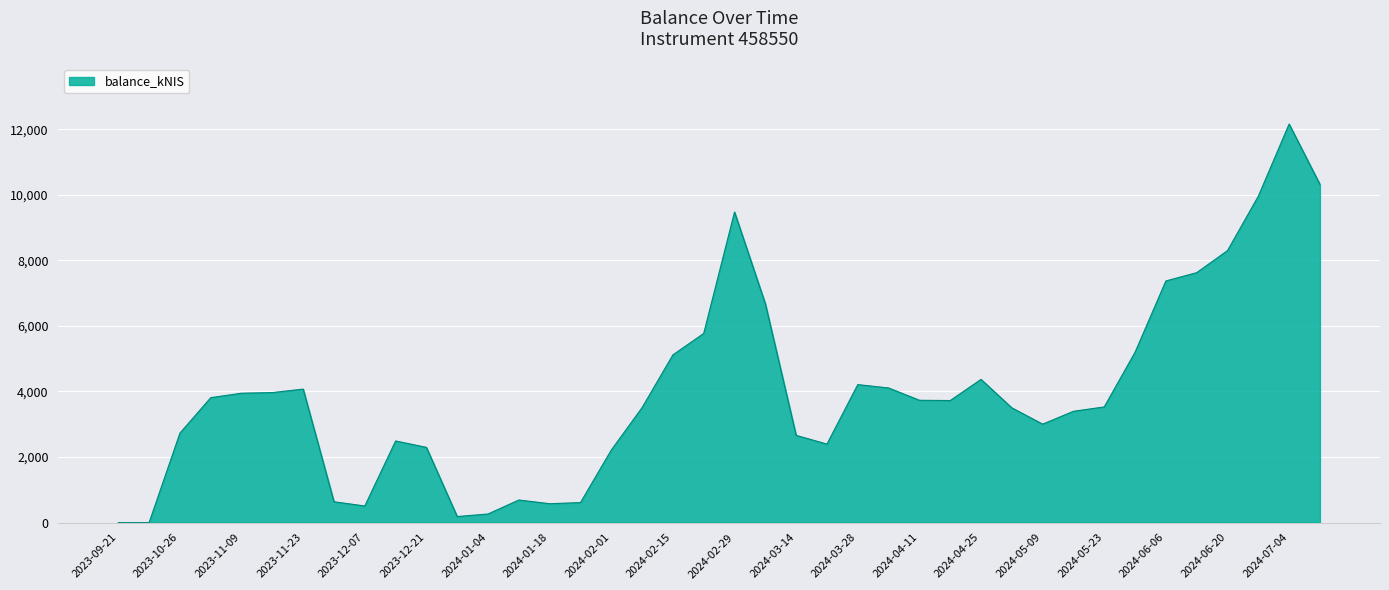

What is the average value?

3976.4